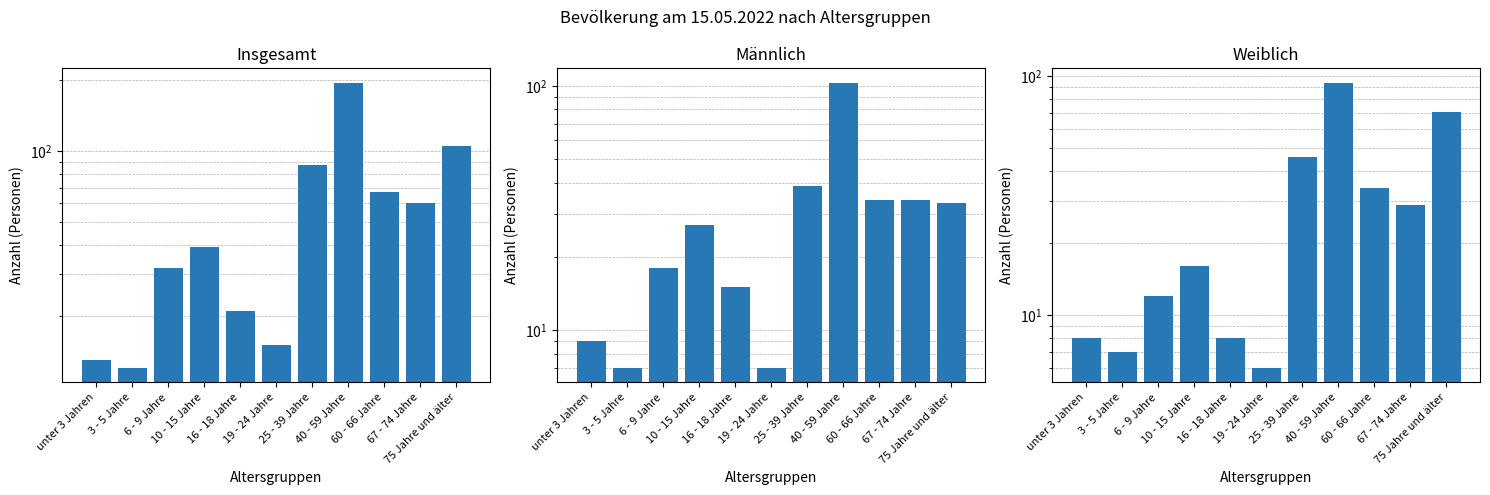

Which series has the largest total across all categories?

Insgesamt